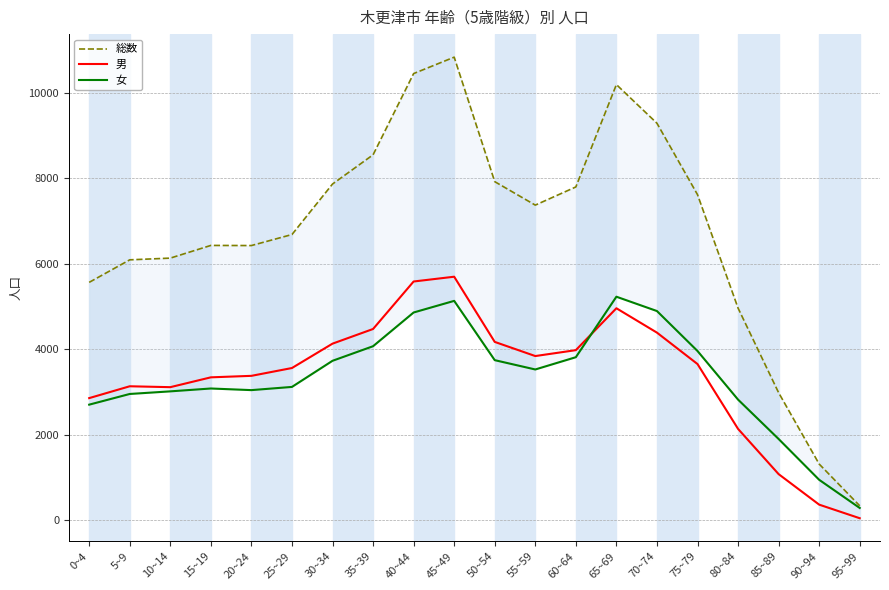

Which has a higher value, 50~54 or 75~79?

50~54